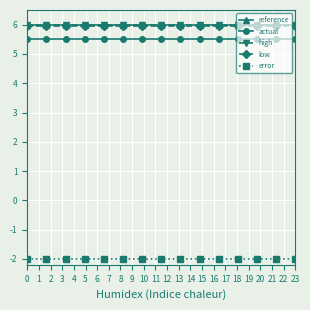

Count the low values in the range 5 to 6.

15